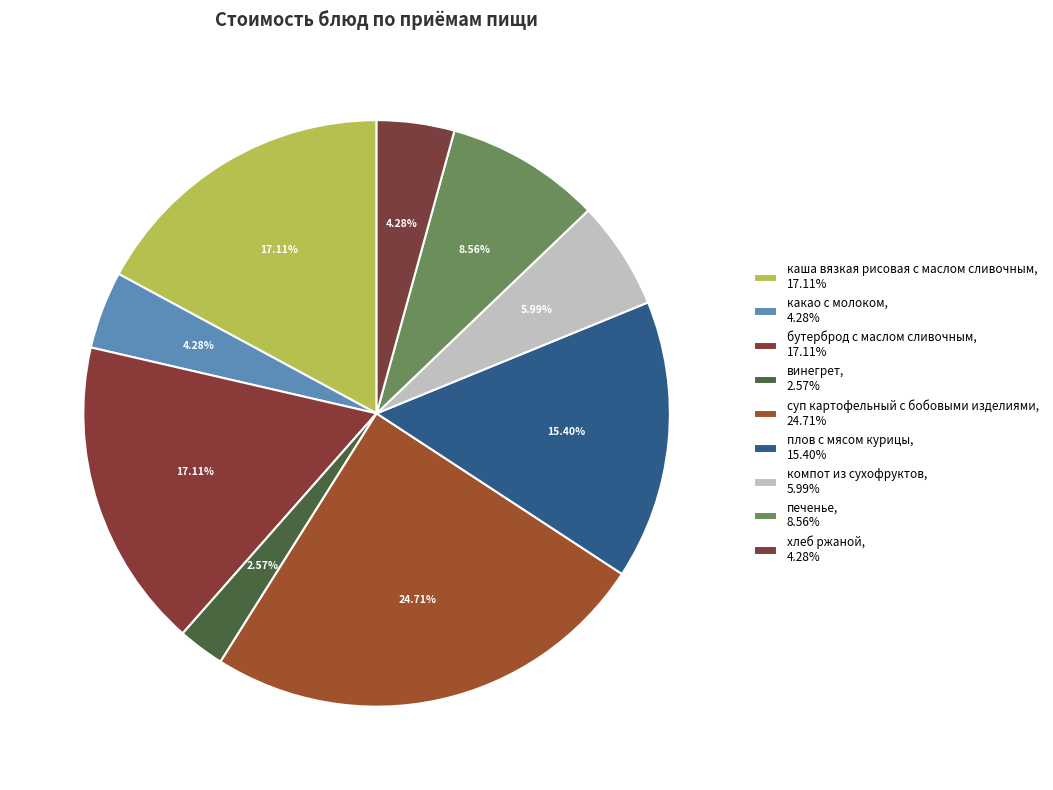

To the nearest percent, what is the difference between the largest and smallest slice percentages?

22%